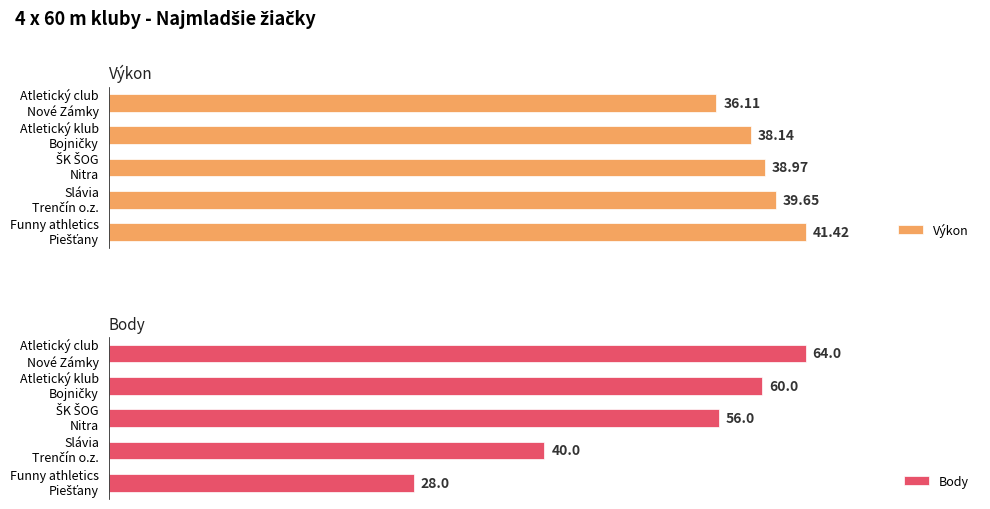

What is the sum of all Body values?

248.0